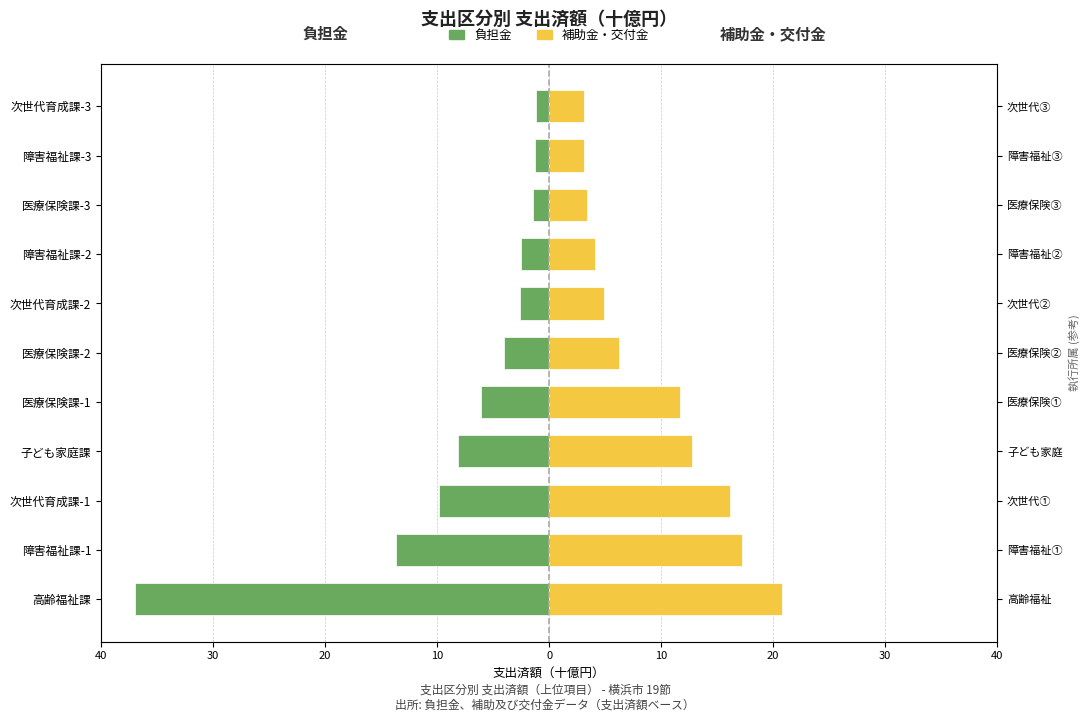

How many bars are there in total?

22